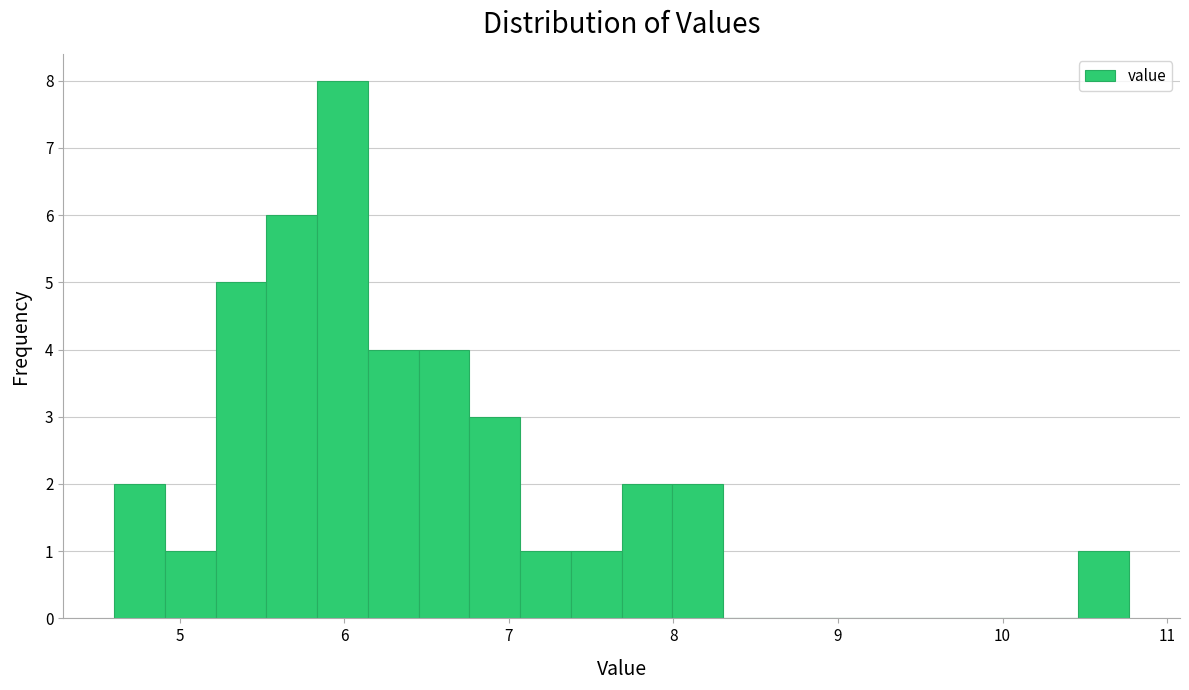

Read against the x-axis, roughly where is the centre of the tallest bar?

6.0